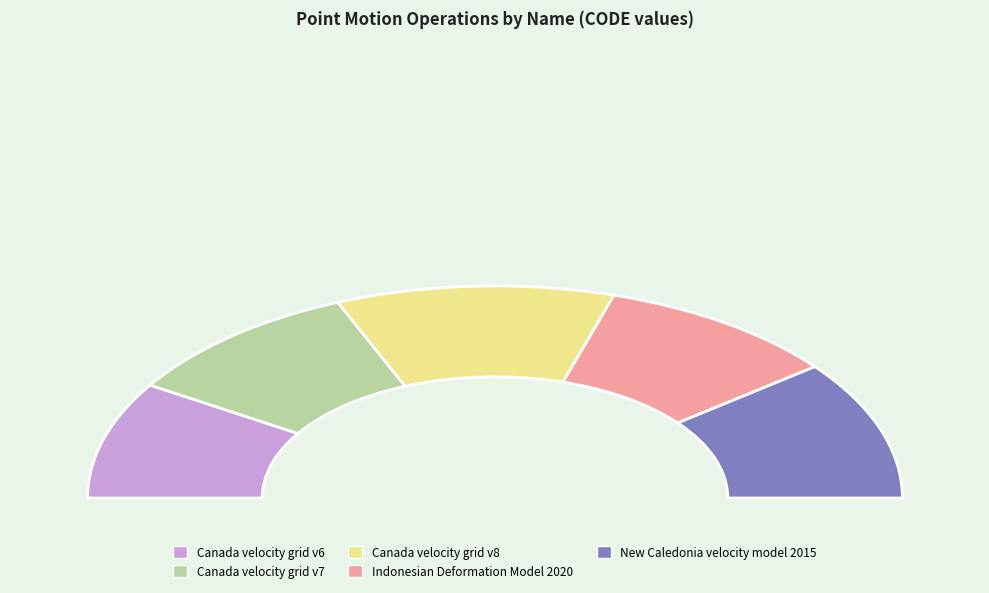

Rank the categories by value from lowest to highest.

Canada velocity grid v6, Indonesian Deformation Model 2020, Canada velocity grid v7, New Caledonia velocity model 2015, Canada velocity grid v8